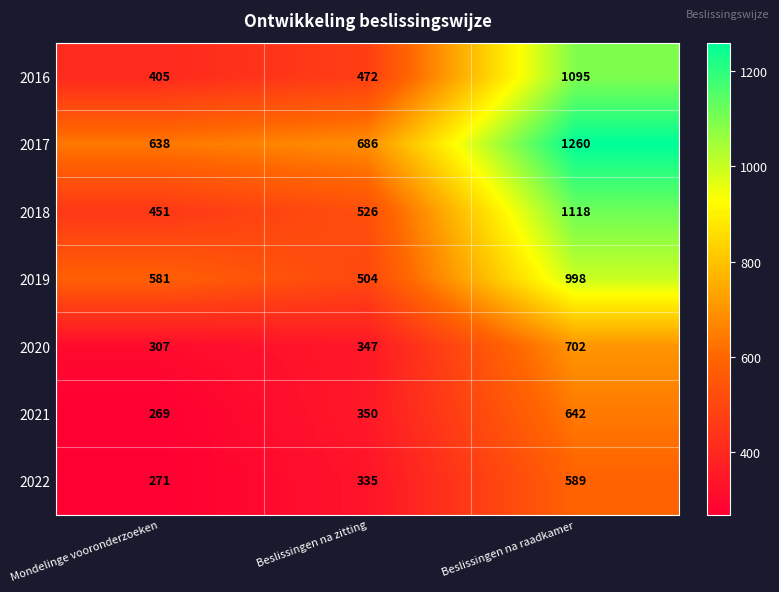

How many categories are shown in the chart?

3